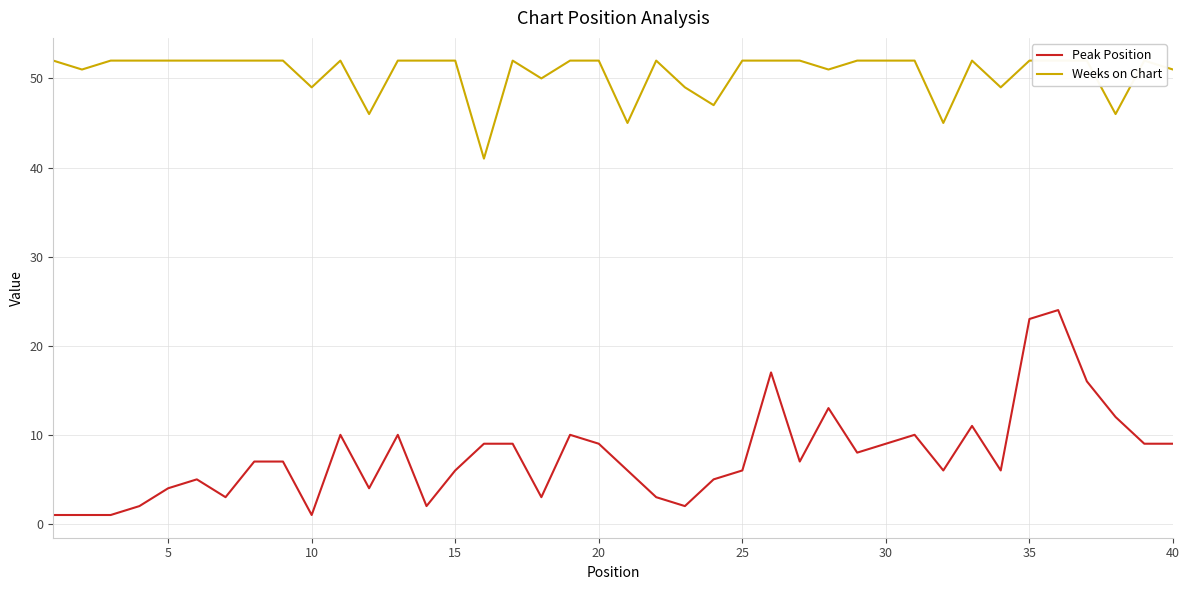

What is the minimum value shown in the chart?

1